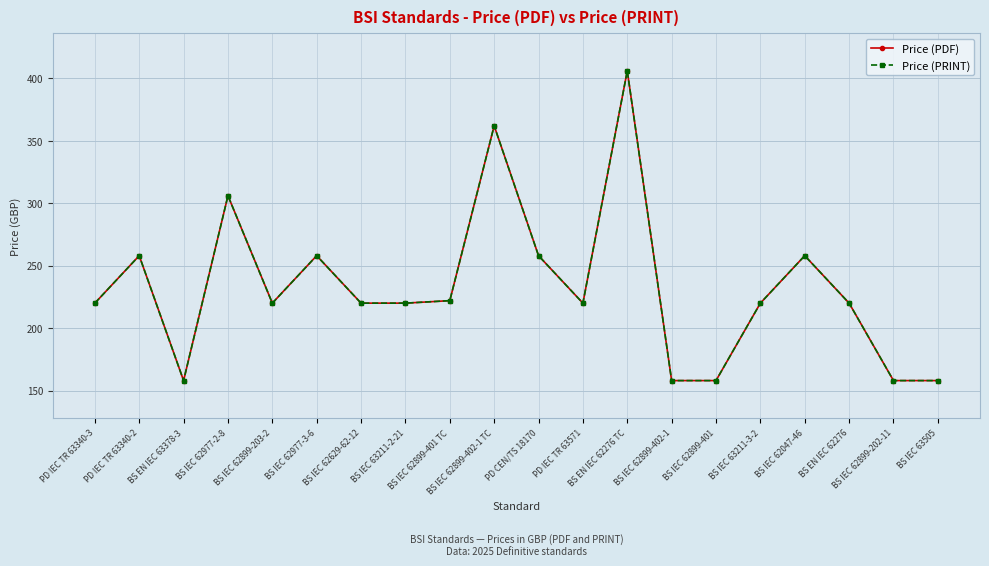

Is the value of Price (PDF) at BS IEC 62899-203-2 greater than the value of Price (PRINT) at BS IEC 63211-2-21?

No